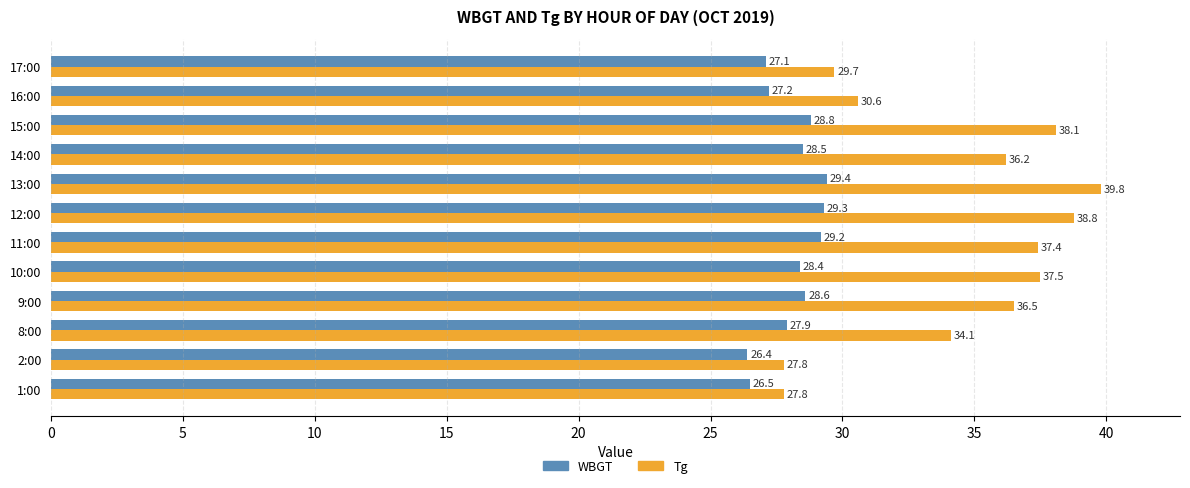

Which category has the highest value in the Tg series?

13:00